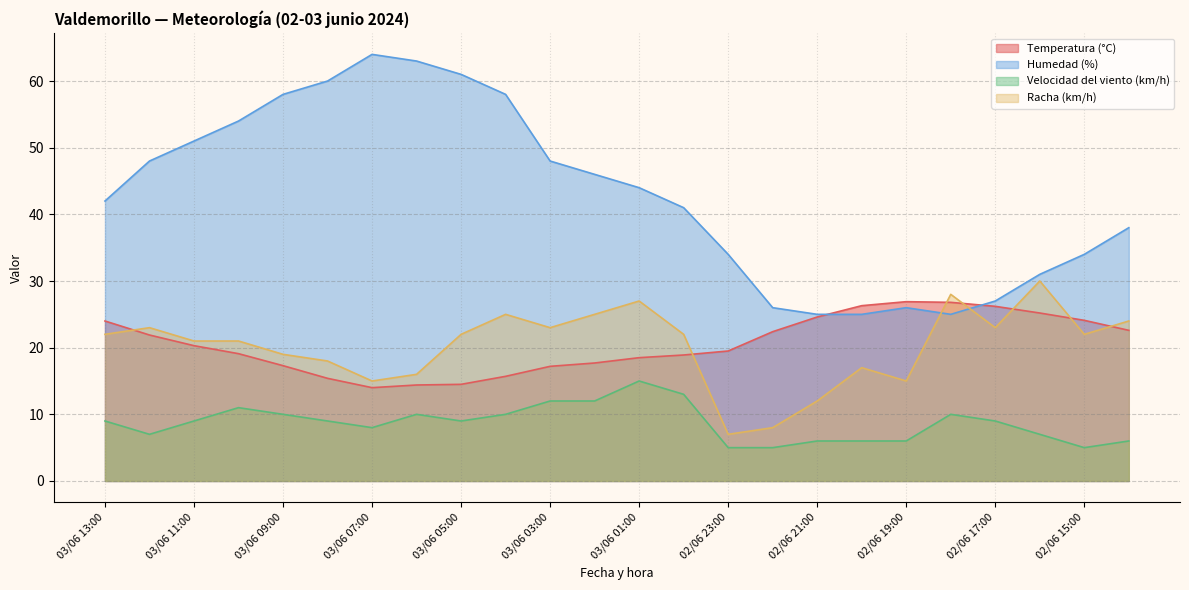

At 02/06 18:00, list the series in order from largest to smallest.

Racha (km/h), Temperatura (°C), Humedad (%), Velocidad del viento (km/h)